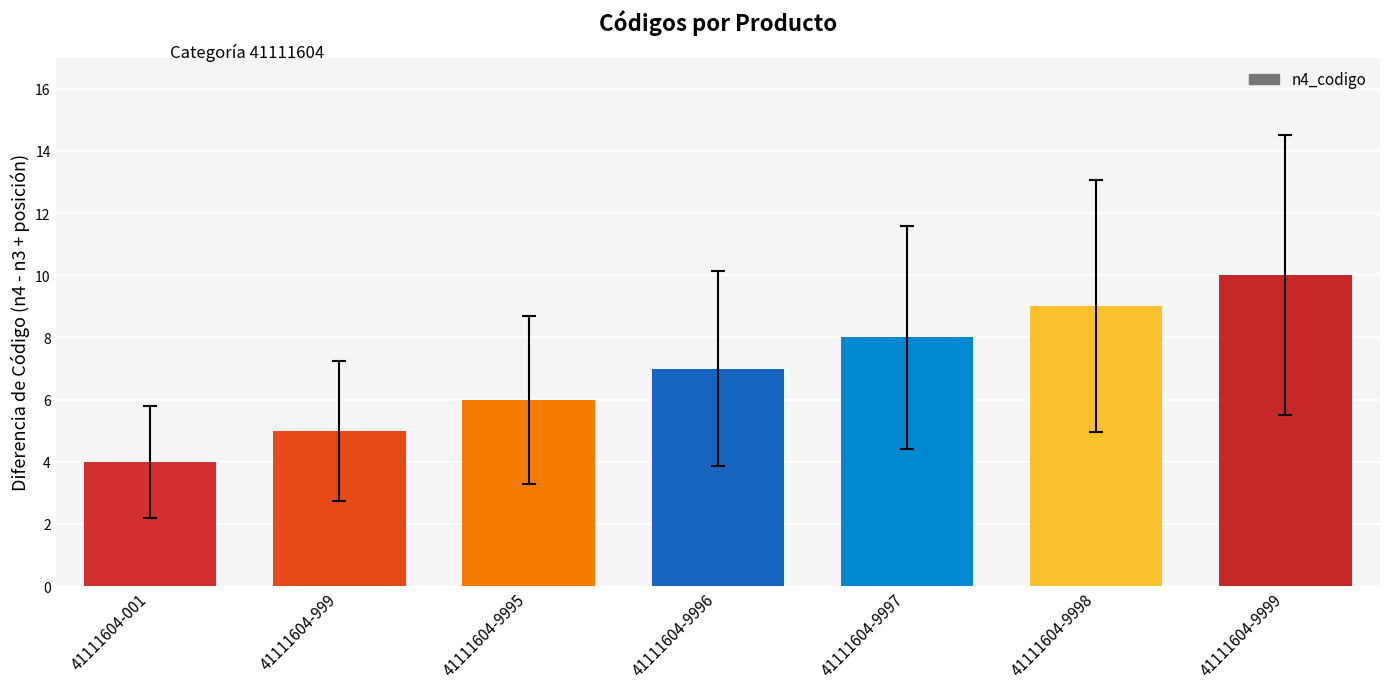

What is the sum of all values?

49